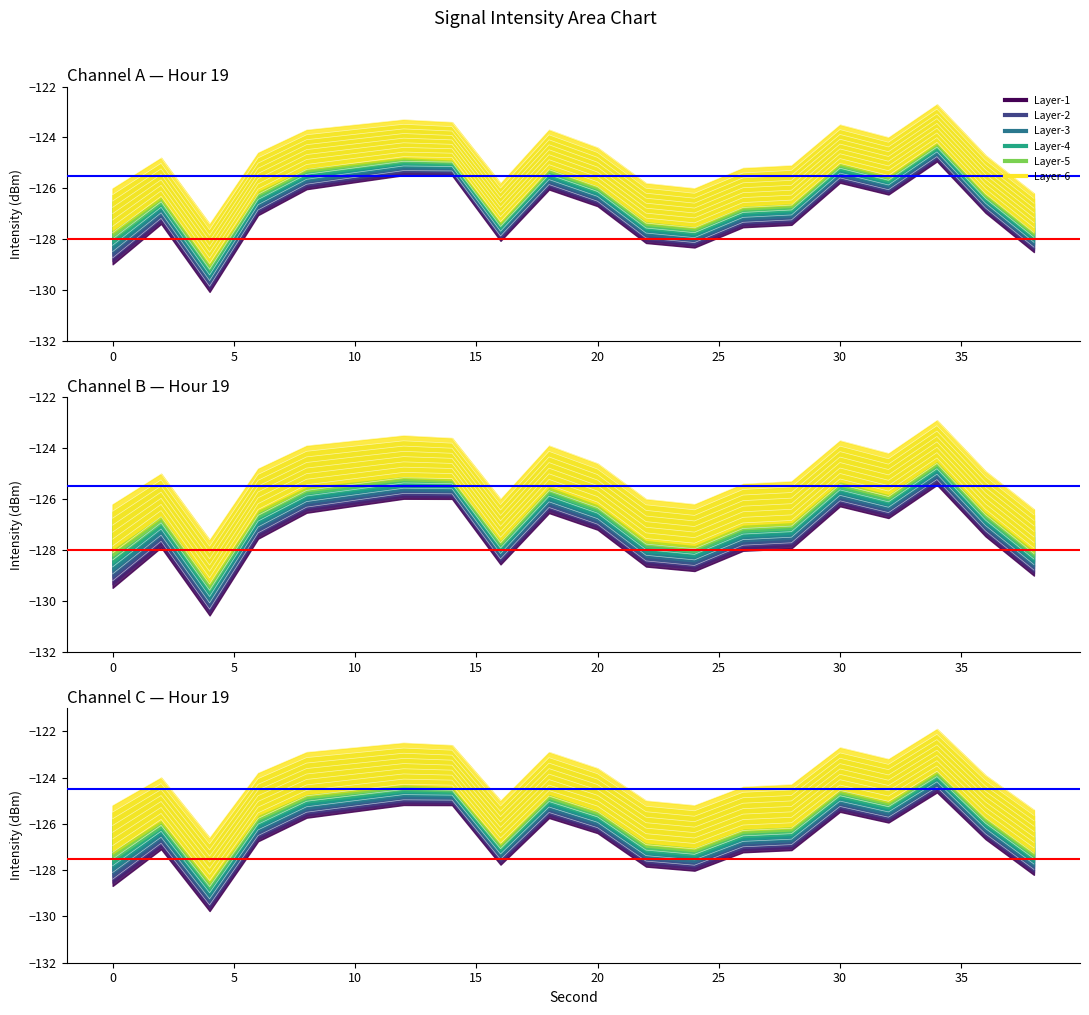

True or false: Max intensity has more than 1 points higher than both neighbors.

True